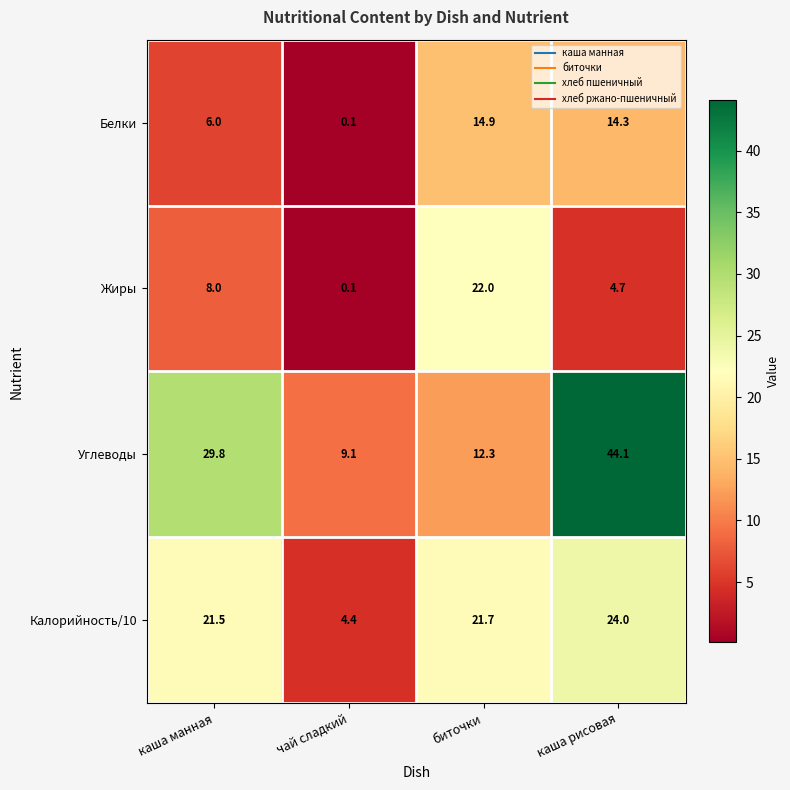

How many data points in Углеводы are less than 29?

2